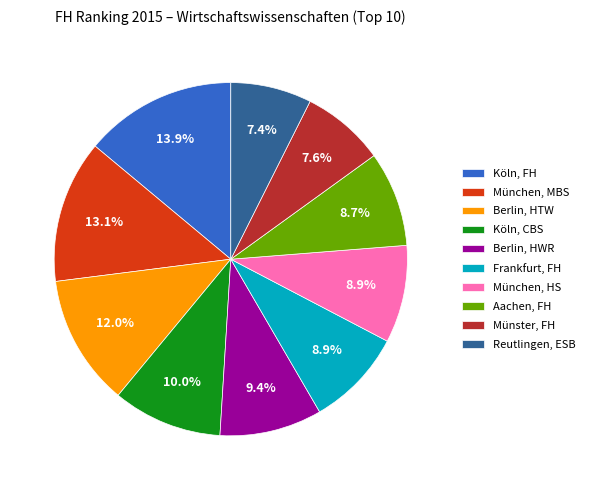

Does Münster, FH account for over 50% of the chart?

No